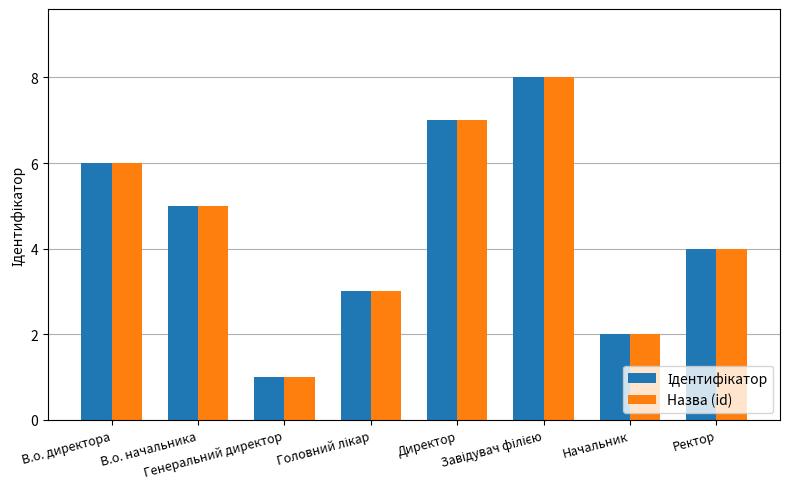

What is the difference between the maximum and minimum values in the Назва (id) series?

7